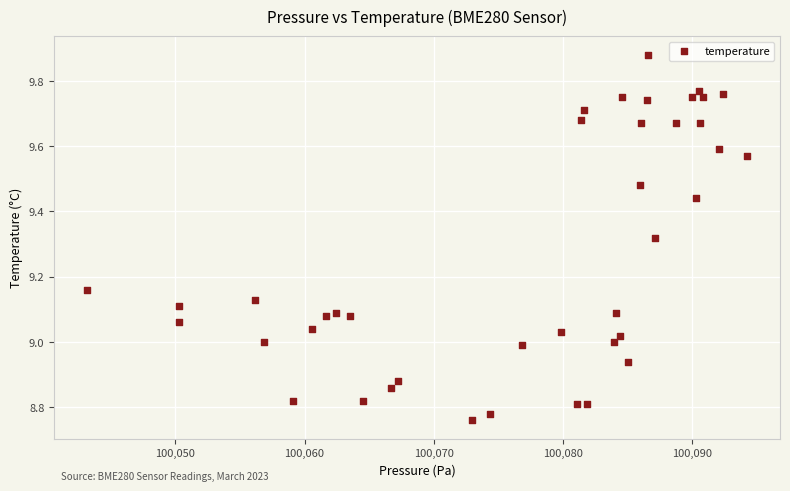

What is the range of X values (max minus min)?

51.1